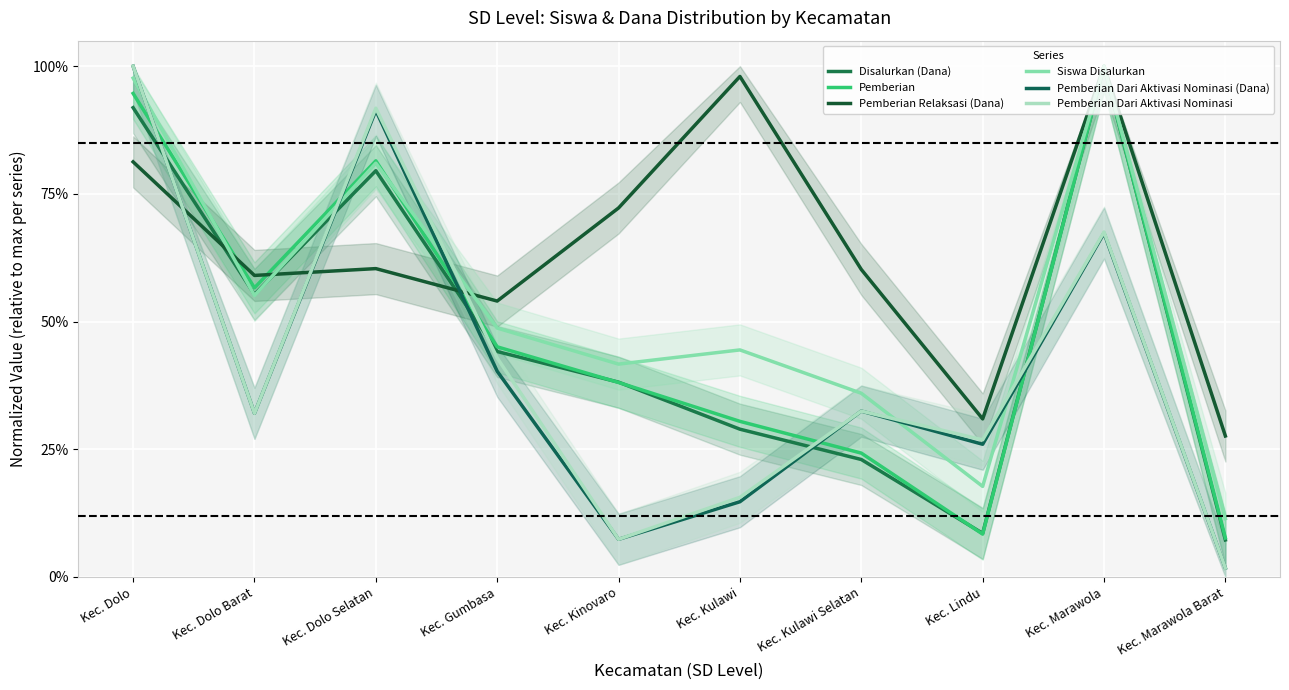

True or false: Pemberian Relaksasi (Dana) and Pemberian cross at least once.

True